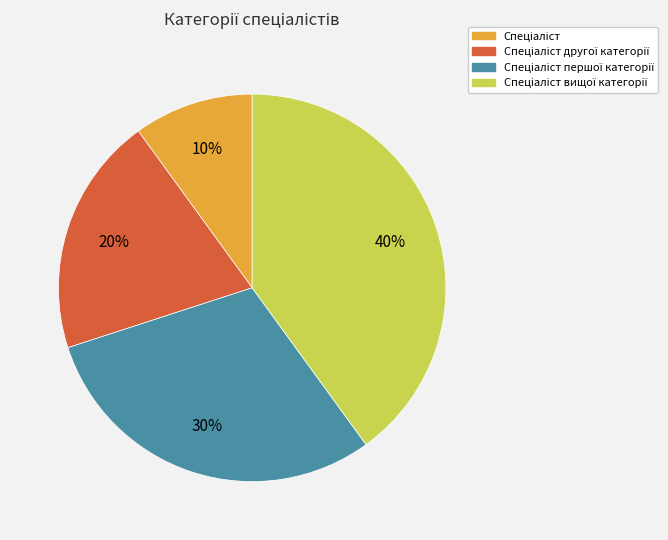

Does any single category account for the majority?

No